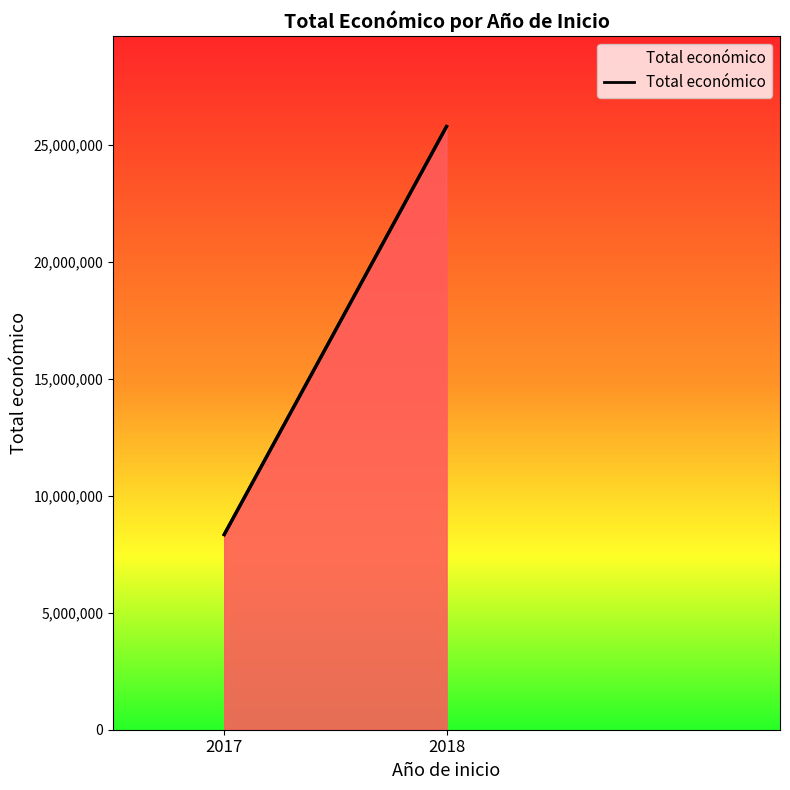

List the labels in order of value, smallest first.

2017, 2018